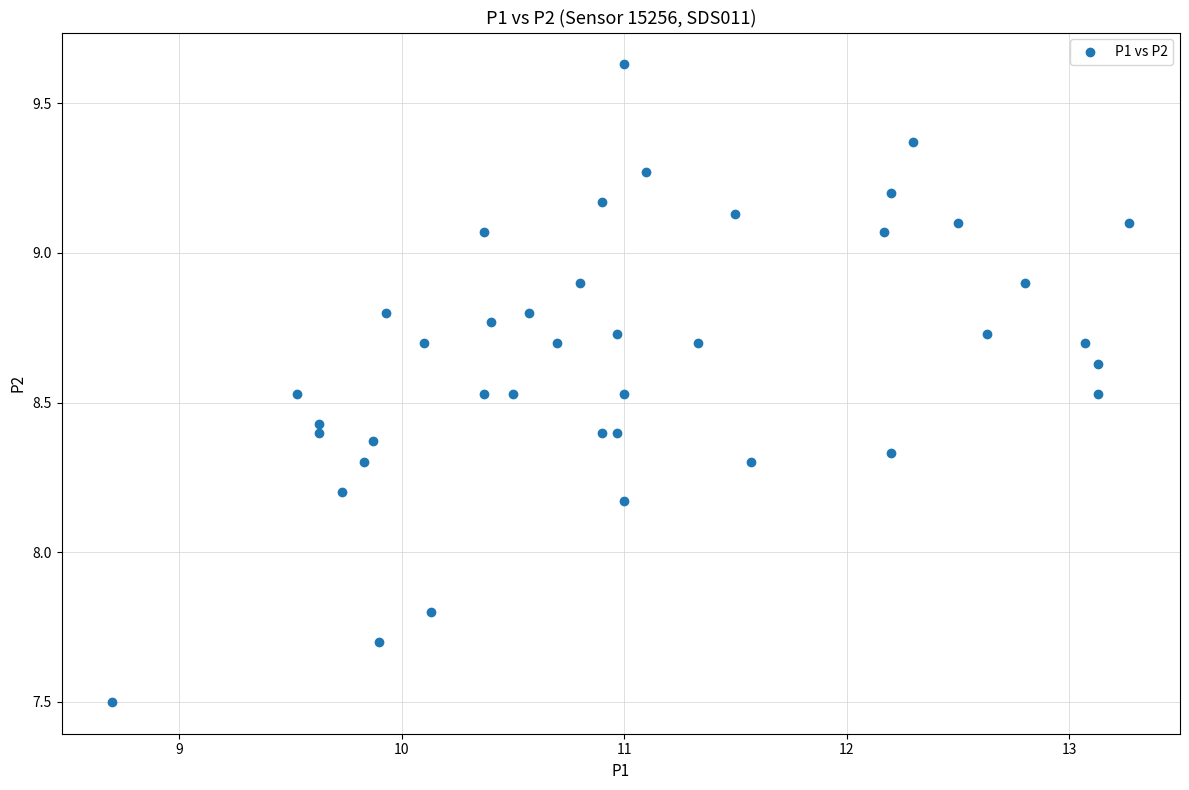

What is the range of Y values (max minus min)?

2.1